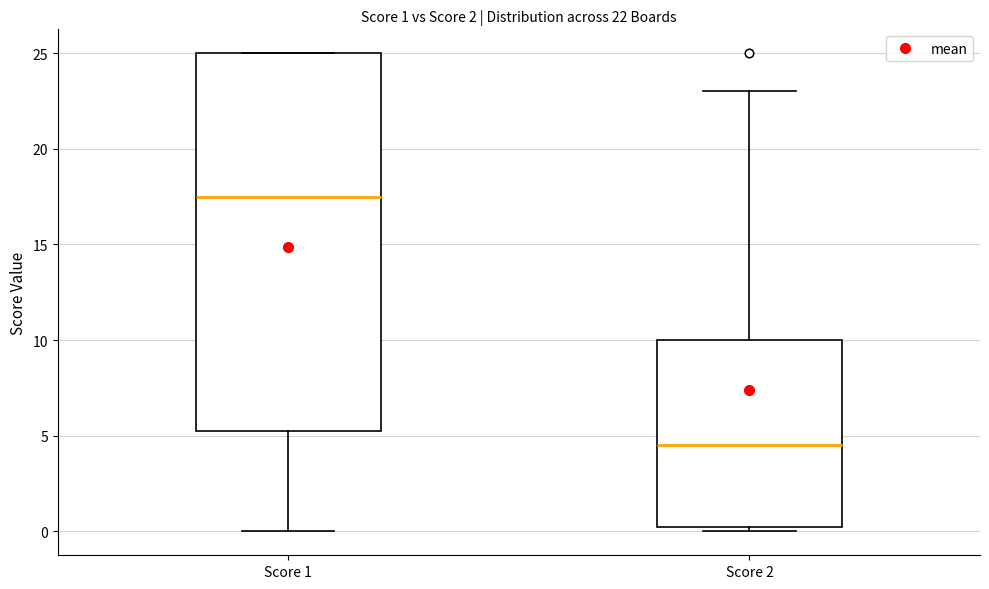

Which box is the tallest, from its lower edge to its upper edge?

Score 1